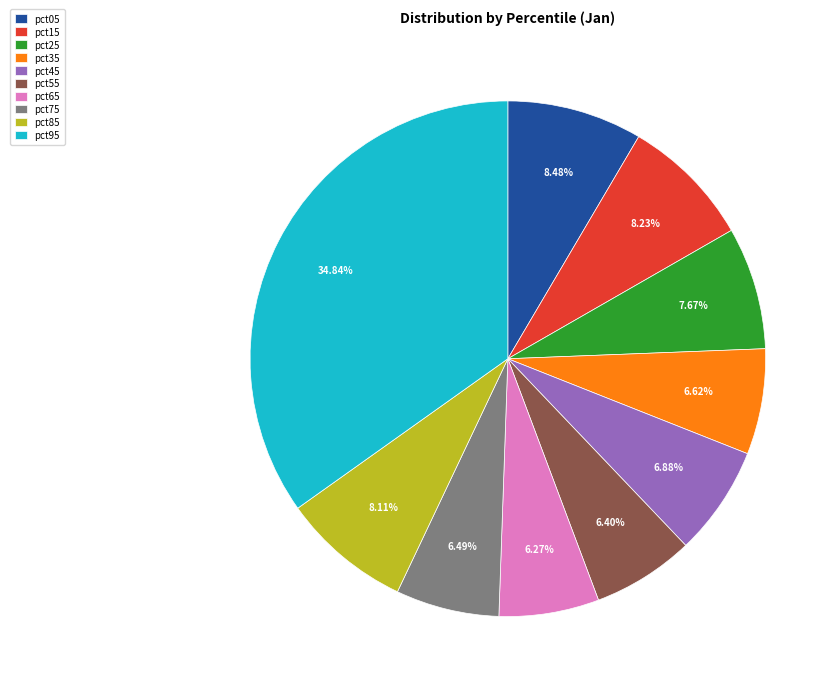

To the nearest percent, what portion does pct95 represent?

35%